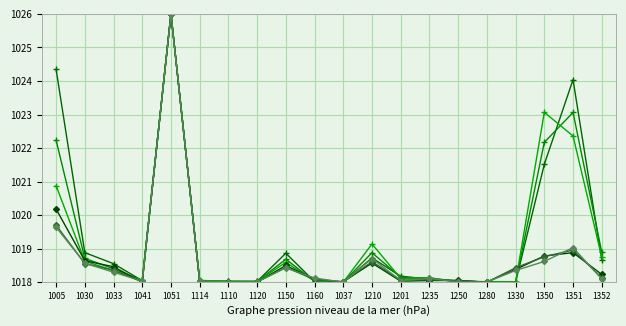

How many series are shown in this chart?

6